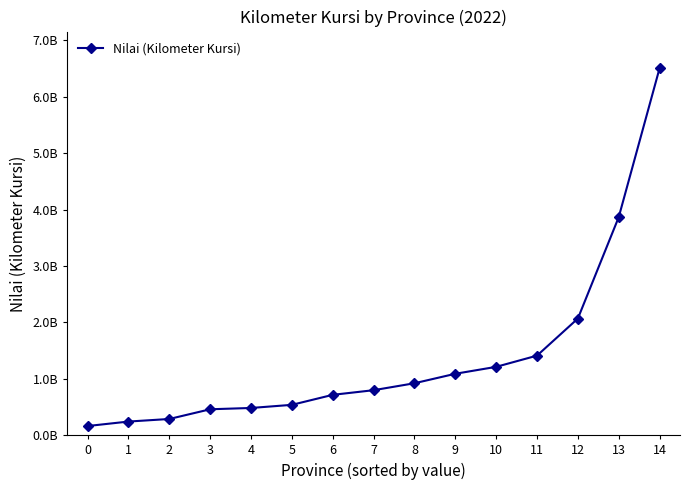

The value at 11 is 2035480268.9. True or false?

False